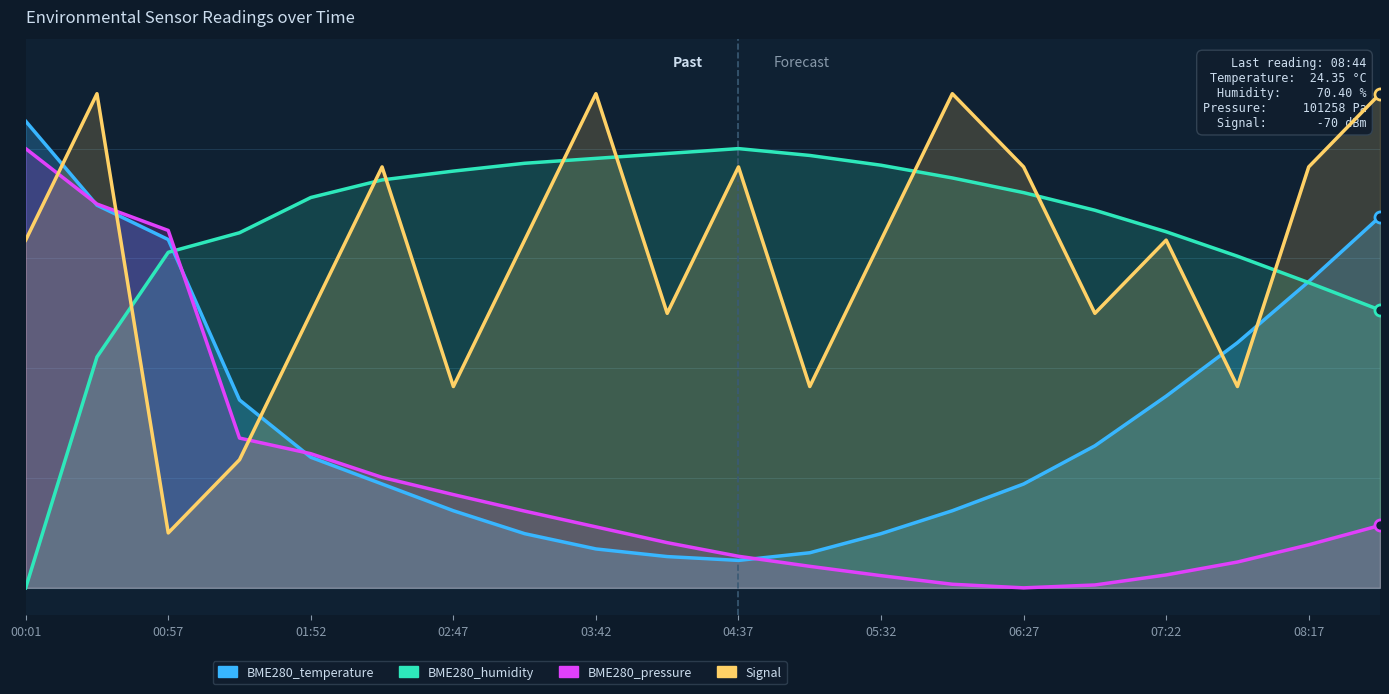

How many data points in BME280_humidity are less than 71?

9